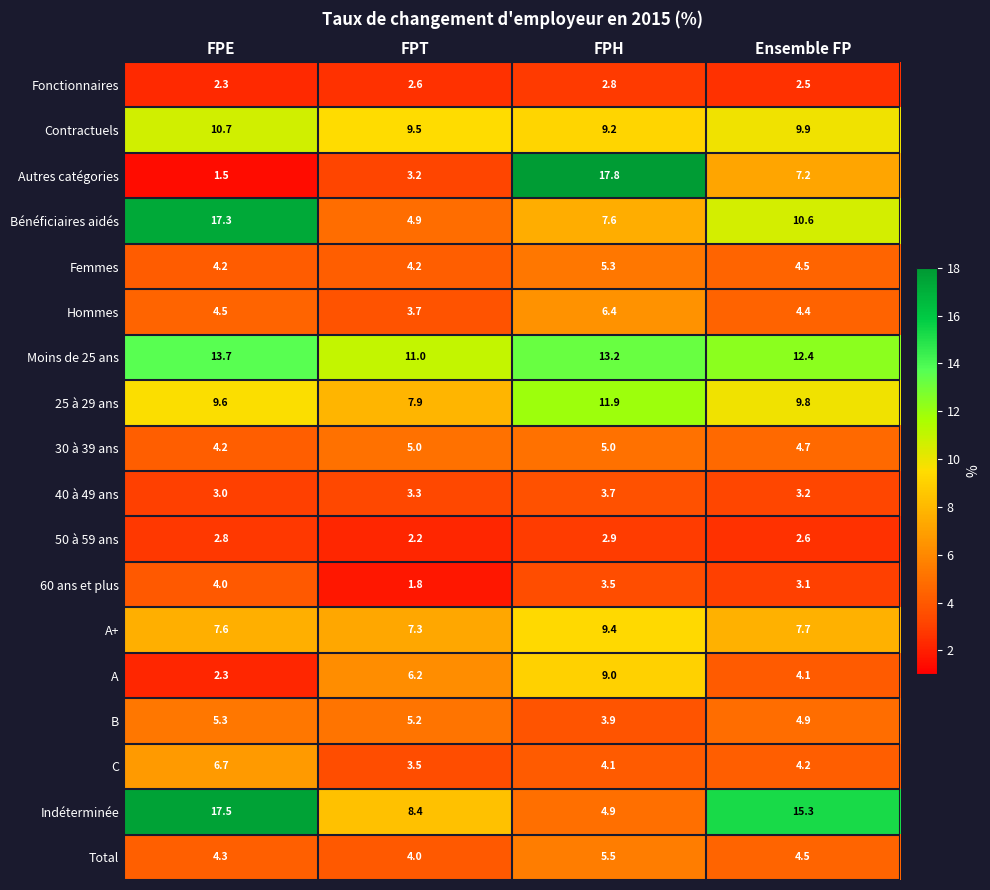

Where is Contractuels nearest to the value 9?

FPH